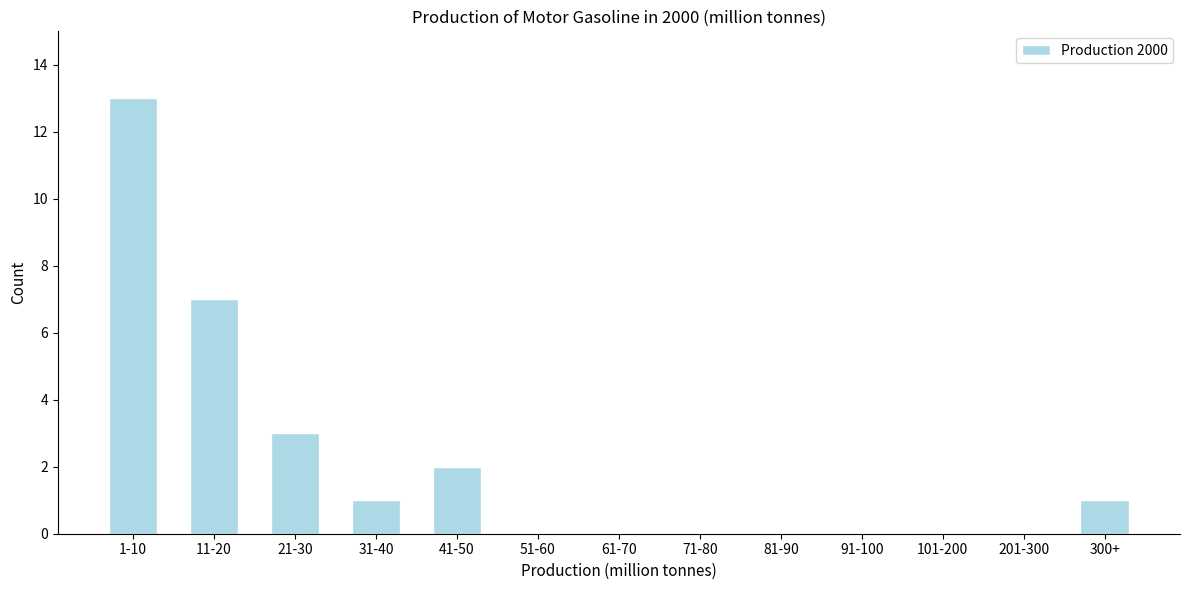

Reading left to right, transcribe all the data shown in this chart.

1-10=13	11-20=7	21-30=3	31-40=1	41-50=2	51-60=0	61-70=0	71-80=0	81-90=0	91-100=0	101-200=0	201-300=0	300+=1